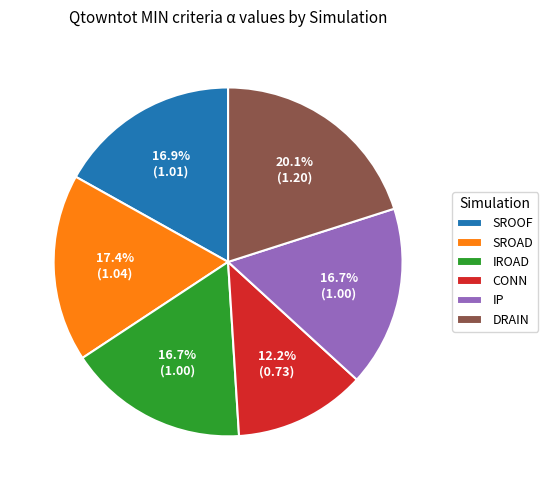

To the nearest percent, what portion does DRAIN represent?

20%